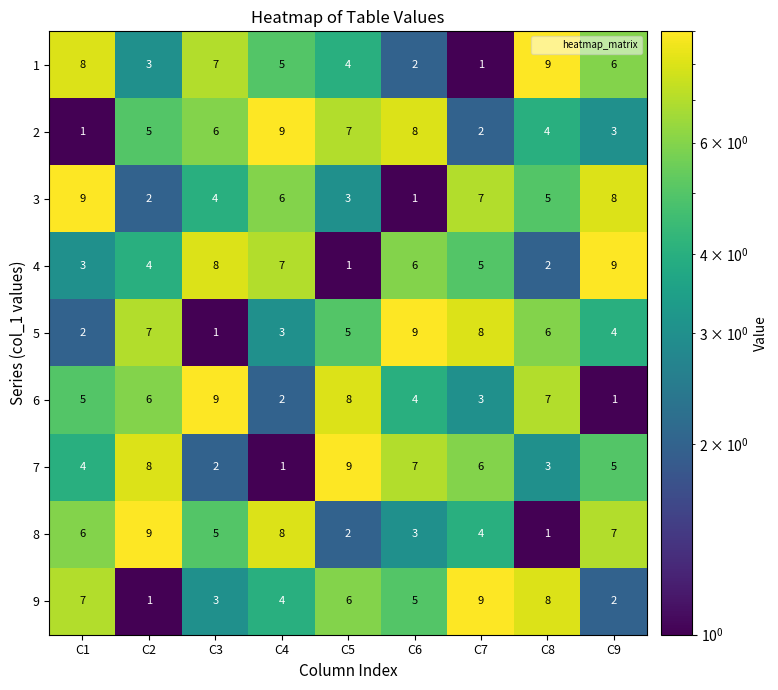

What is the difference between the highest and lowest values at C3?

8